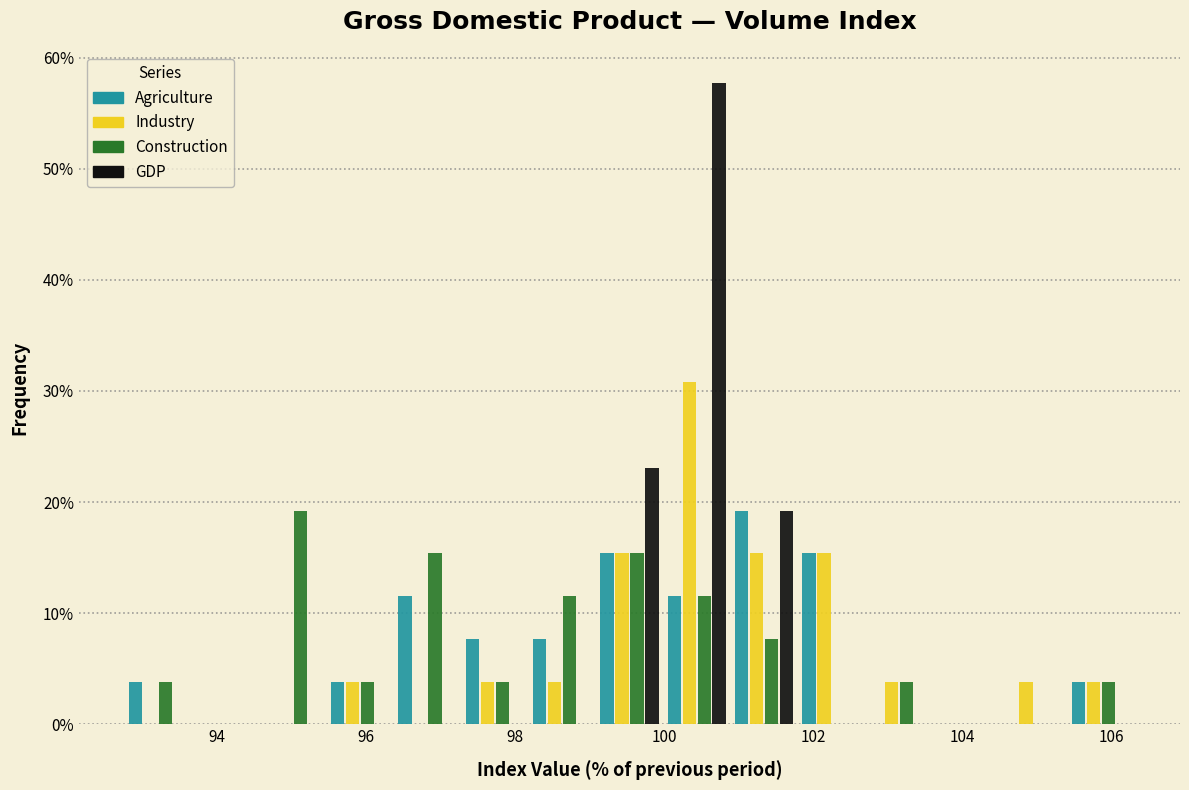

What is the height of the Agriculture bar covering 96.4 to 97.2 on the x-axis? Neither the bar edges nor the heights are printed on the chart, so give them approximately, as read against the axes.

12